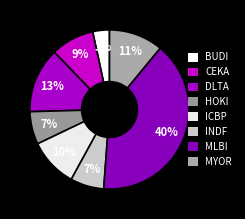

How many slices are in this pie chart?

8